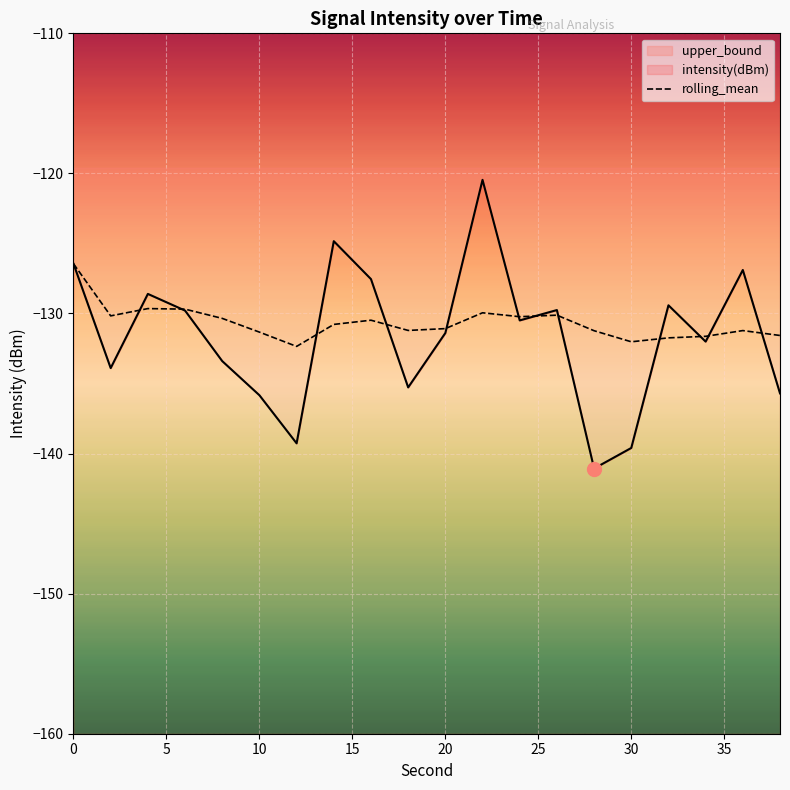

What is the value of the intensity(dBm) point at the 10th from the left?

-135.3